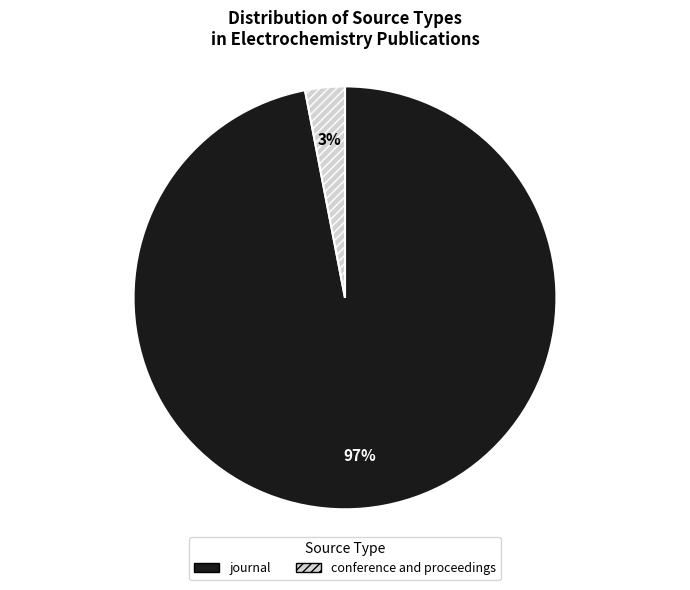

Is the sum of journal and conference and proceedings greater than half?

Yes